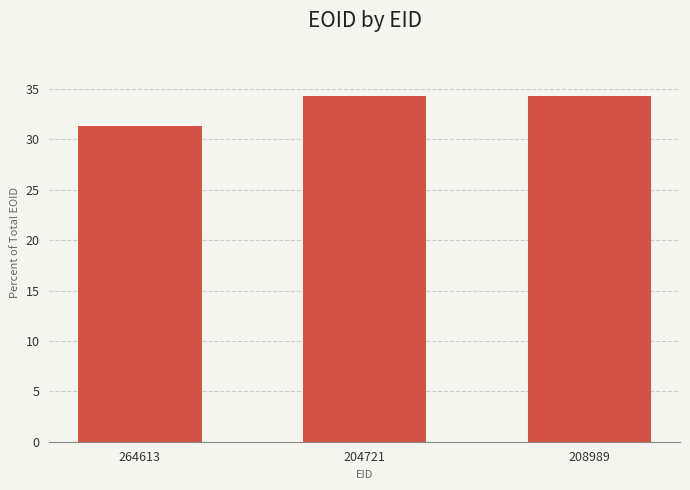

What is the change in value from 264613 to 208989?

+3.0